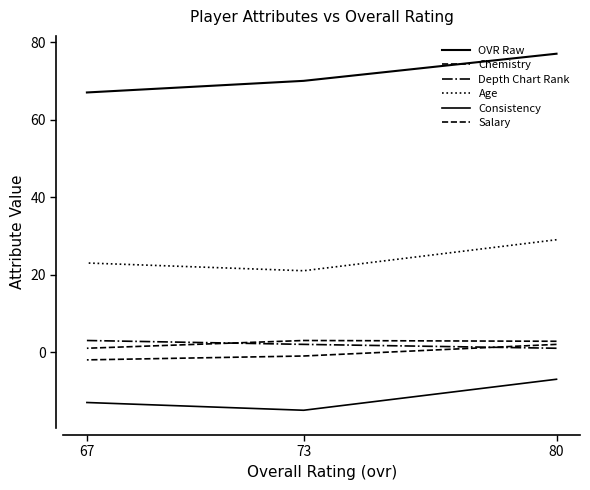

At which label is Age closest to 25?

67